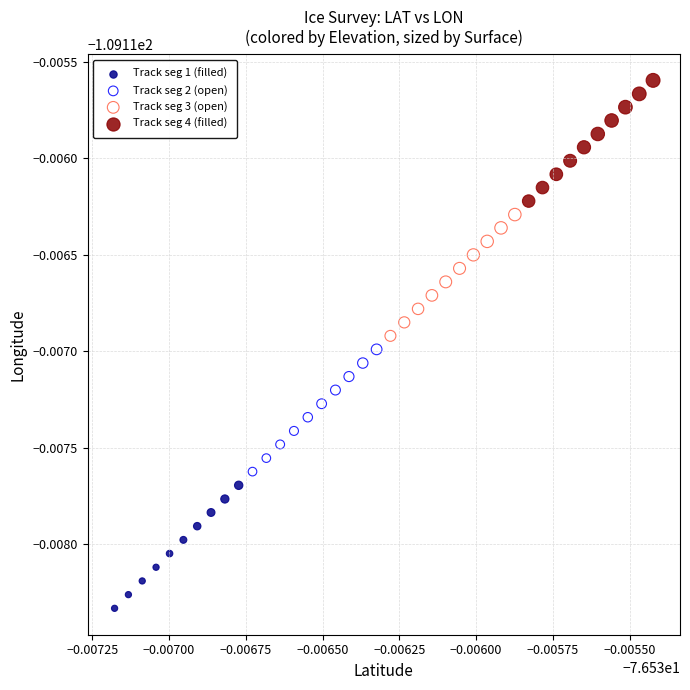

Which series has the largest Y range (max minus min)?

Track seg 1 (filled)